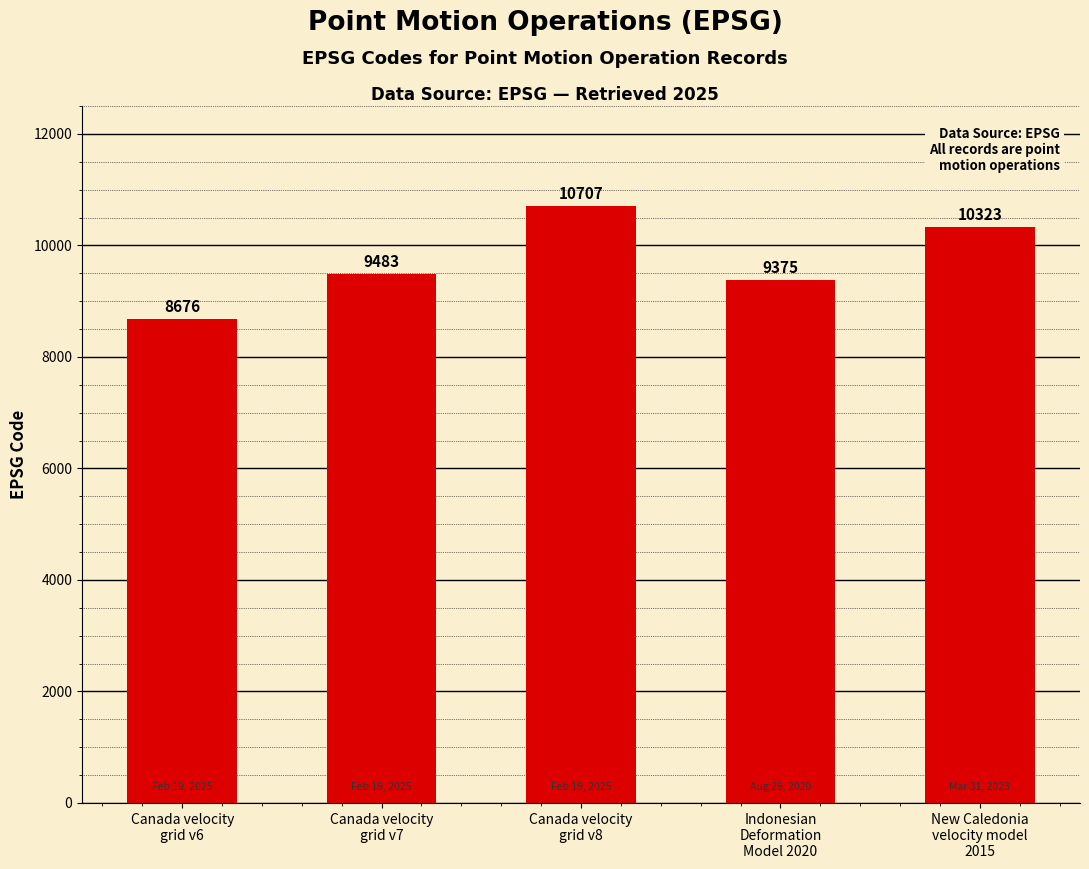

Does the chart contain stacked bars?

No